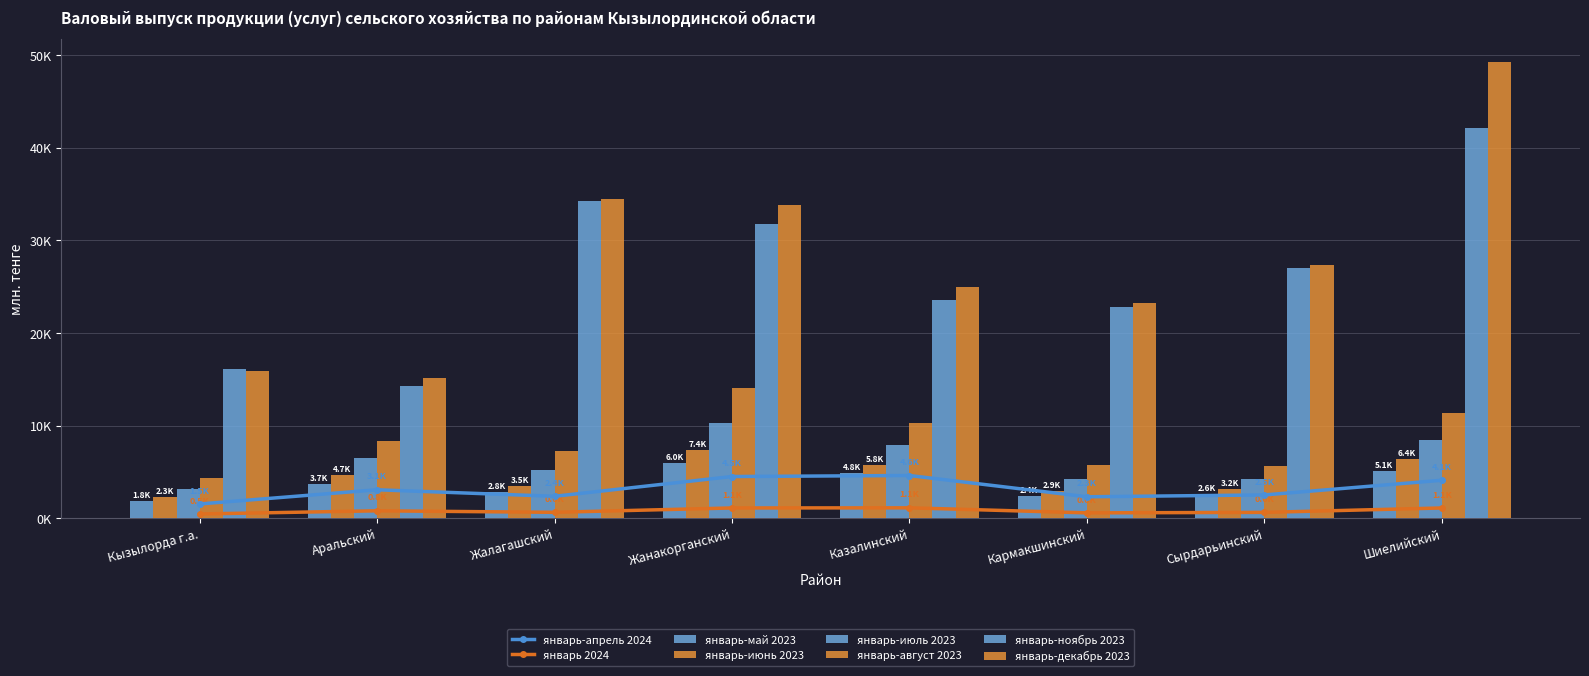

What is the average value of the январь-декабрь 2023 series?

28003.5